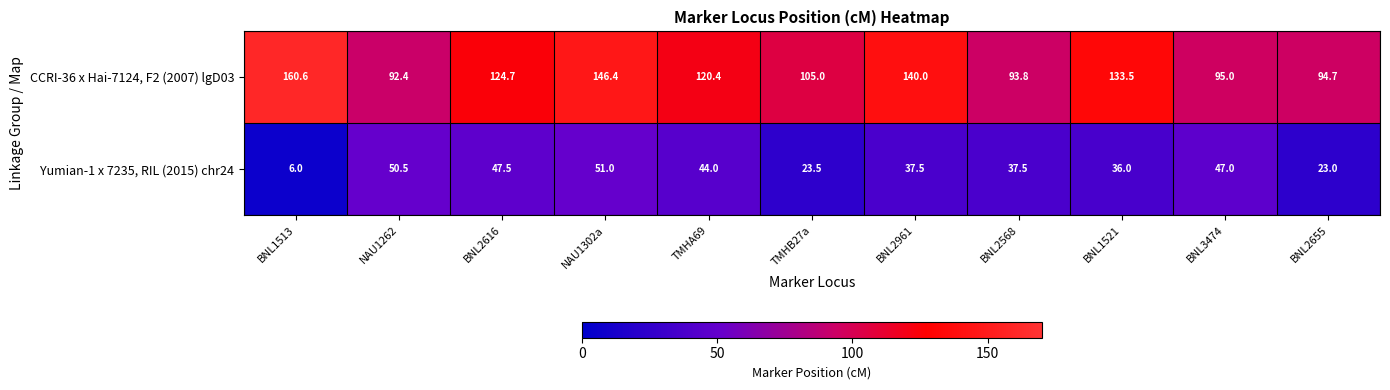

Reading left to right, extract all data points from this chart.

CCRI-36 x Hai-7124, F2 (2007) lgD03: 160.6	92.4	124.7	146.4	120.4	105.0	140.0	93.8	133.5	95.0	94.7
Yumian-1 x 7235, RIL (2015) chr24: 6.0	50.5	47.5	51.0	44.0	23.5	37.5	37.5	36.0	47.0	23.0